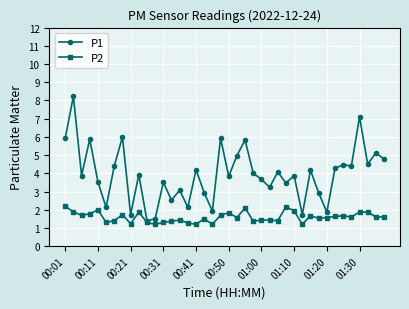

Which series has the largest total across all categories?

P1